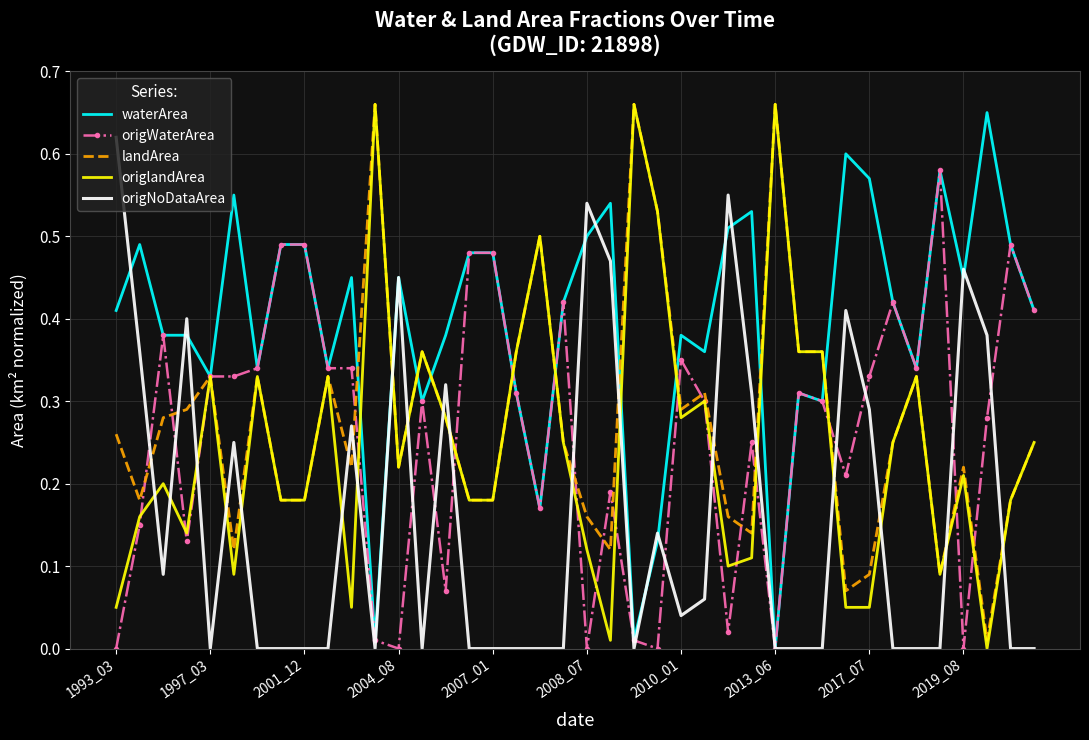

Which series has the largest total across all categories?

waterArea